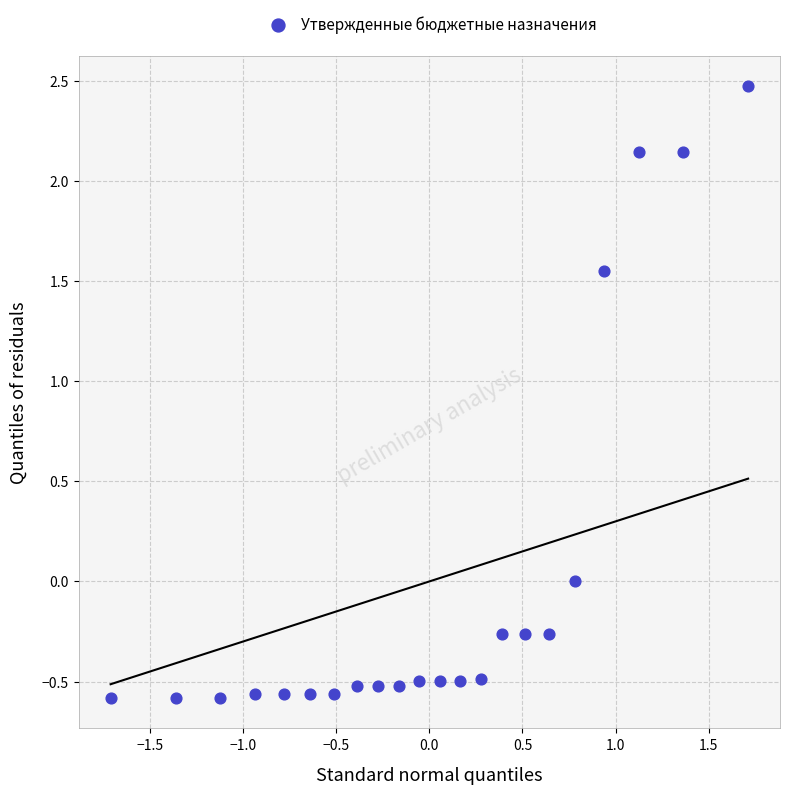

What is the range of Y values (max minus min)?

3.1